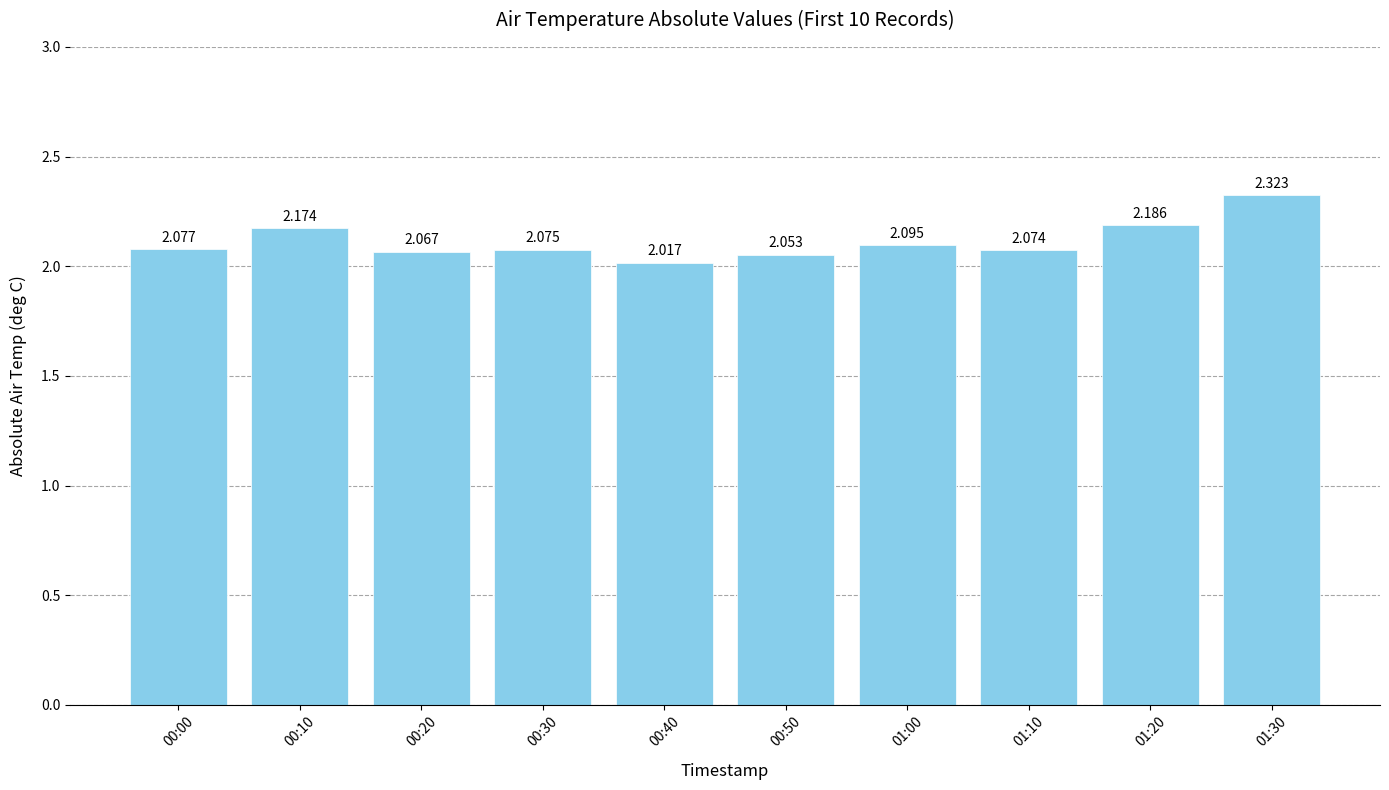

Rank the categories by value from highest to lowest.

01:30, 01:20, 00:10, 01:00, 00:00, 00:30, 01:10, 00:20, 00:50, 00:40